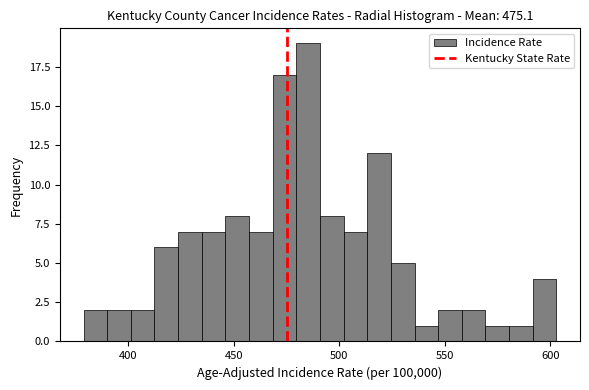

Around what value on the x-axis is the tallest bar? Give the approximate position of its centre, as read against the axis.

485